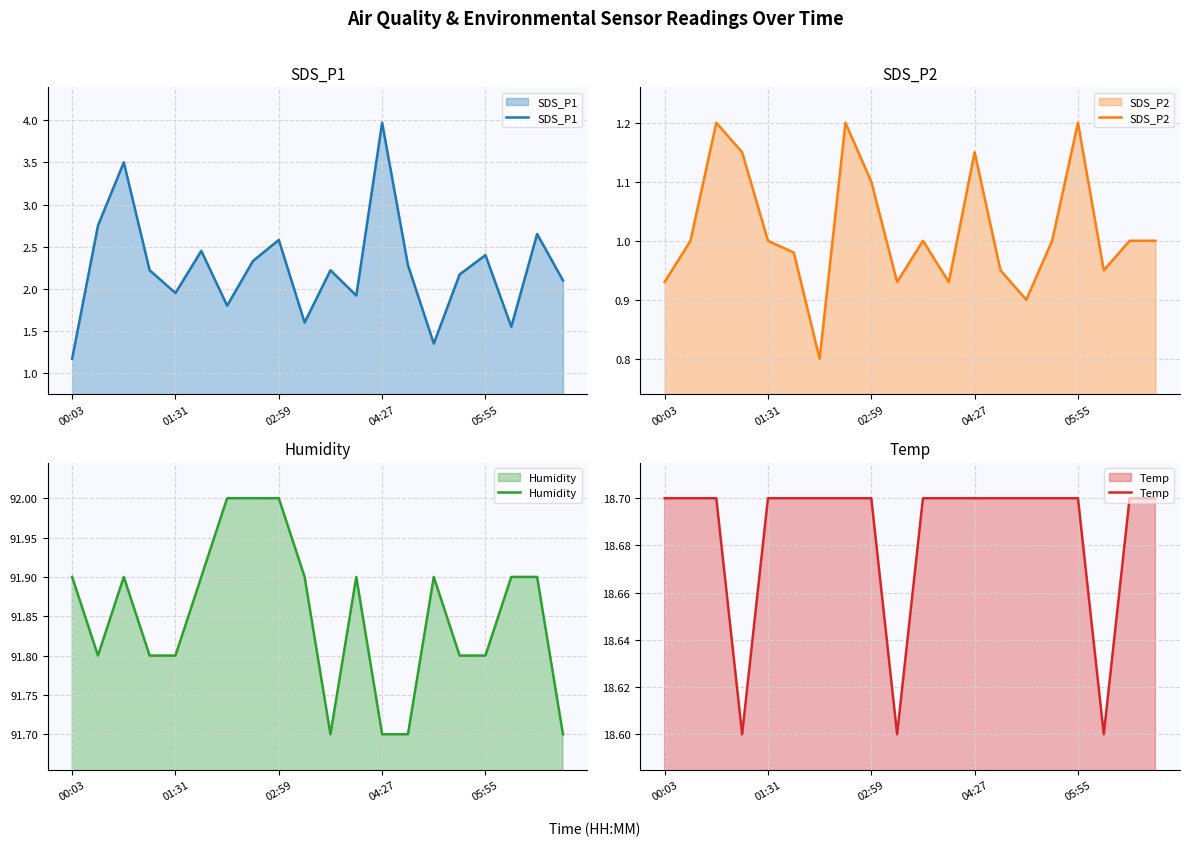

What is the difference between the SDS_P1 values at 9 and 19?

0.5